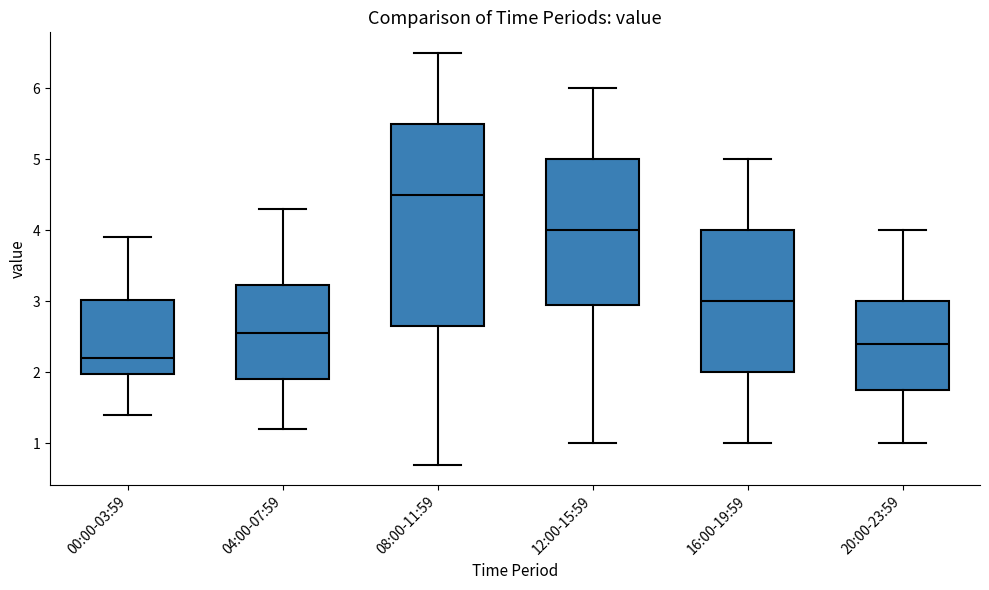

Which box's median line is the lowest?

00:00-03:59